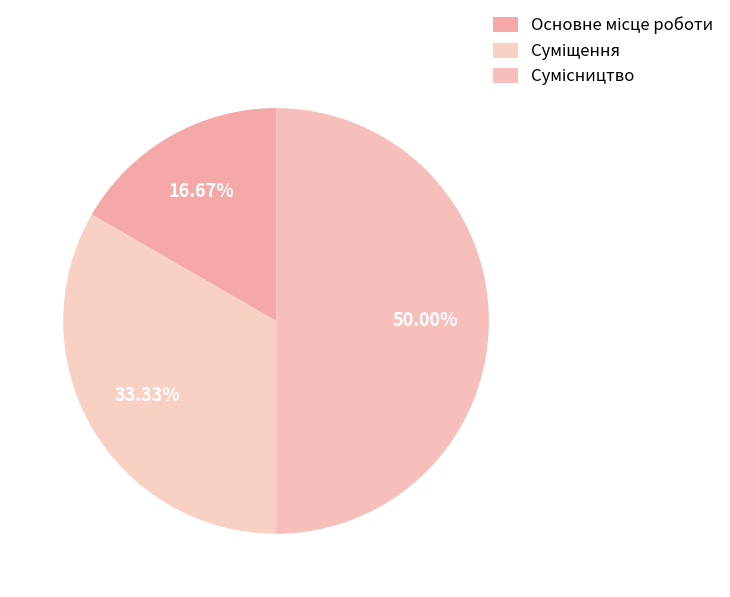

The Основне місце роботи slice represents 17% of the pie. True or false?

True